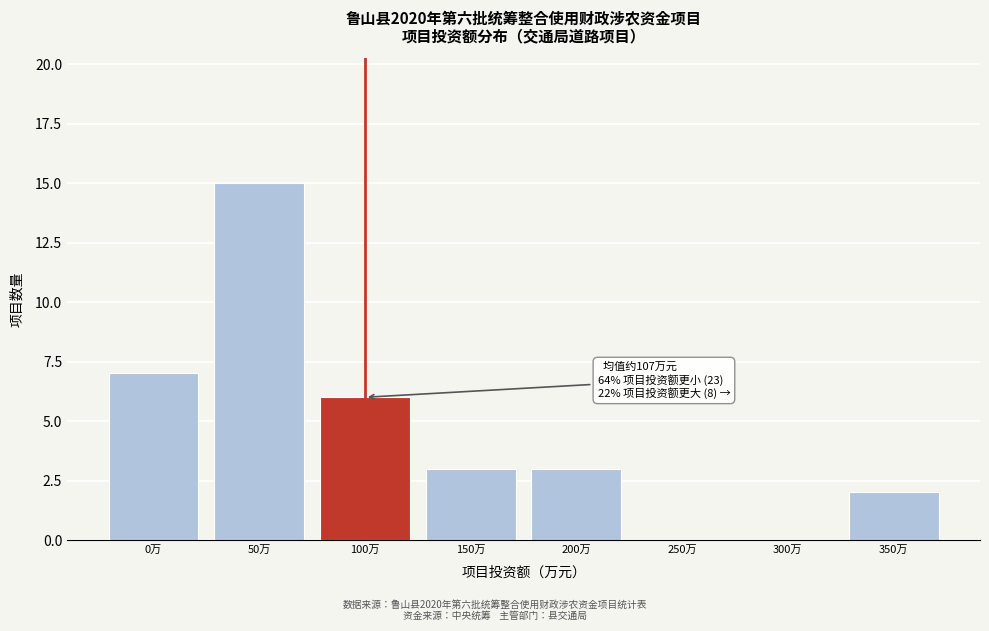

Reading right to left, what are all the values shown in this chart?

350万=2	300万=0	250万=0	200万=3	150万=3	100万=6	50万=15	0万=7